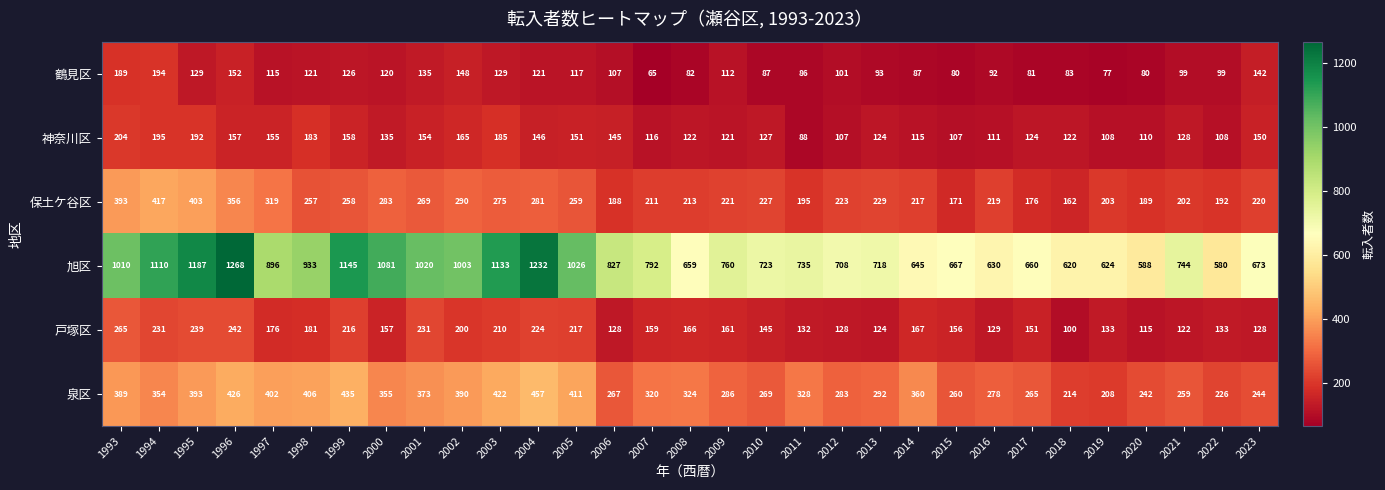

Where does the 保土ケ谷区 series first go above 223?

1993